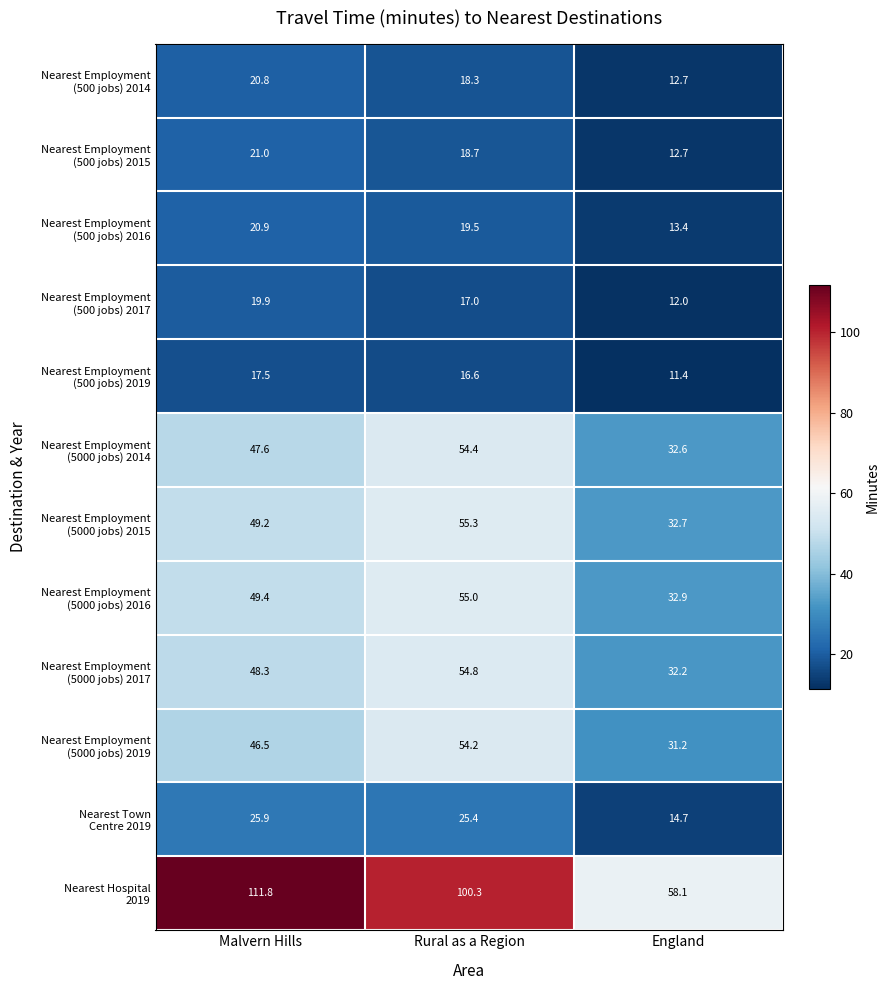

At which category is the sum across all series the highest?

Rural as a Region